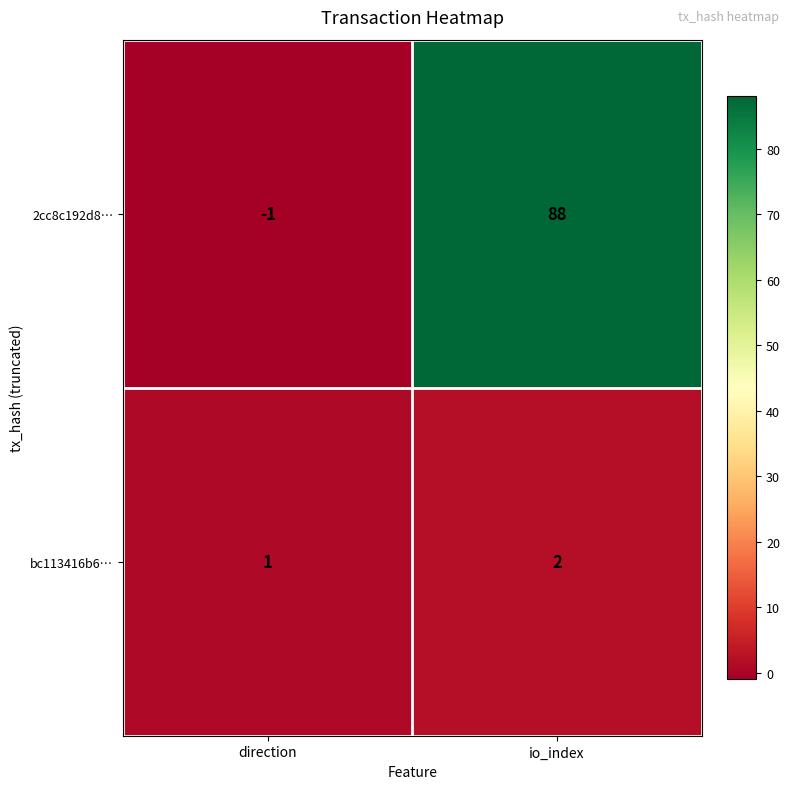

The 2cc8c192d8… series shows 88 at io_index. True or false?

True